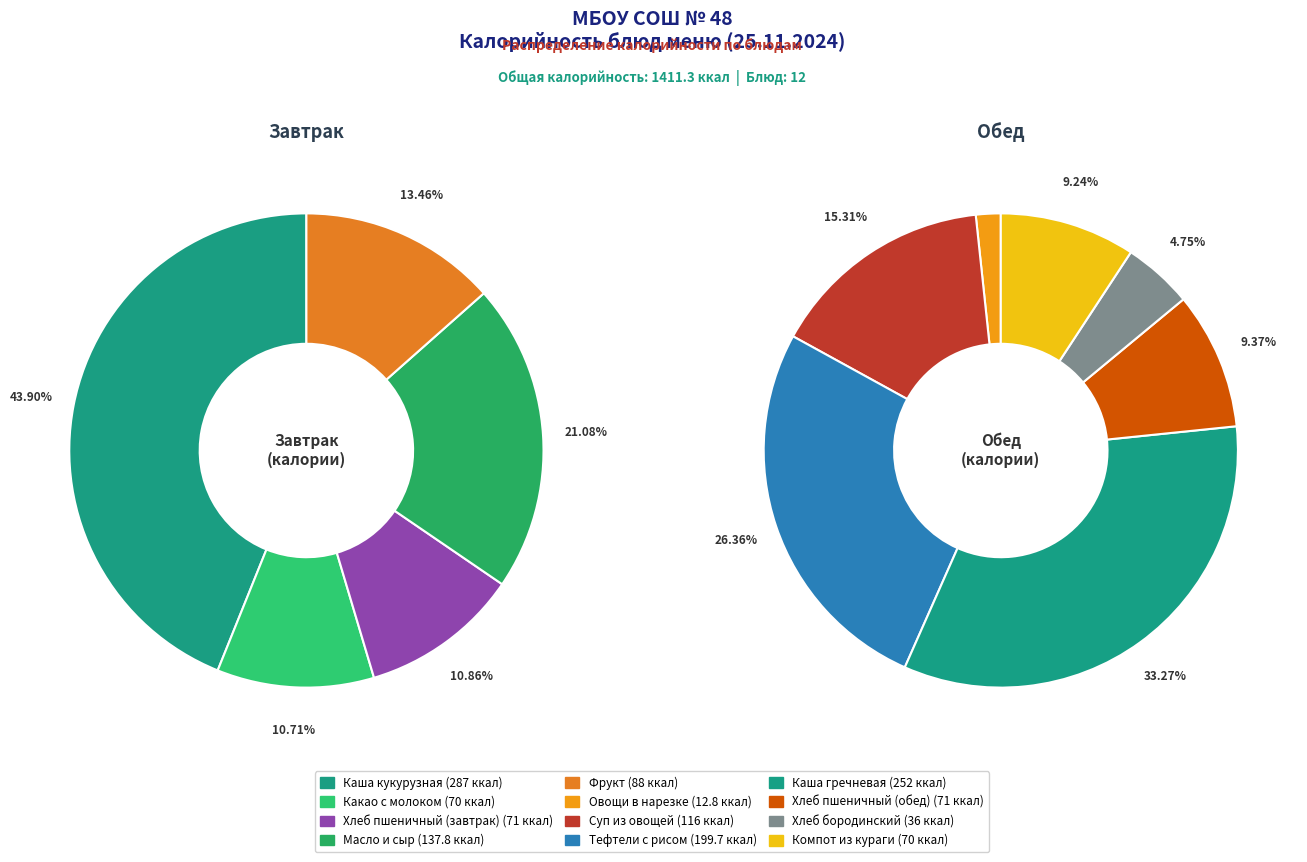

Rank the categories by value from lowest to highest.

Овощи в нарезке, Хлеб бородинский, Какао с молоком, Компот из кураги, Хлеб пшеничный (завтрак), Хлеб пшеничный (обед), Фрукт, Суп из овощей, Масло и сыр, Тефтели с рисом, Каша гречневая, Каша кукурузная